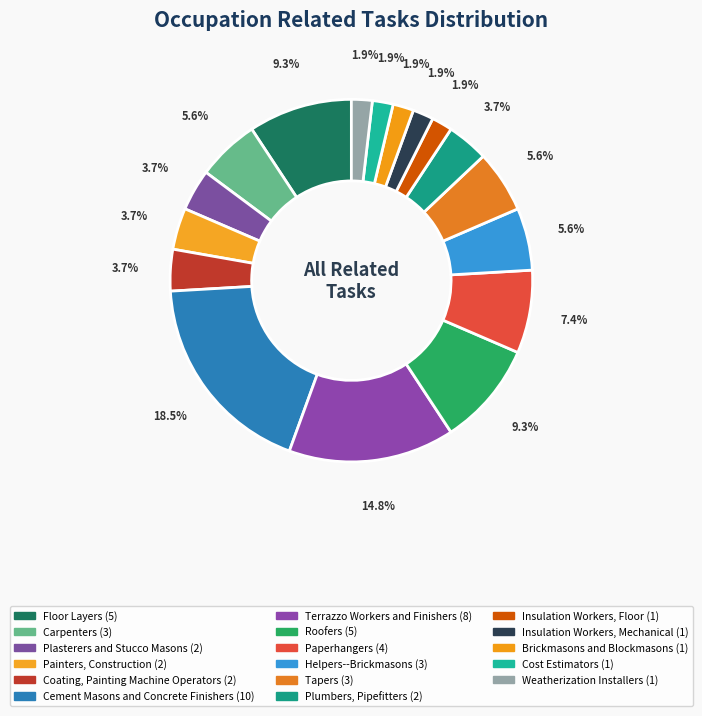

How many slices are in this pie chart?

17